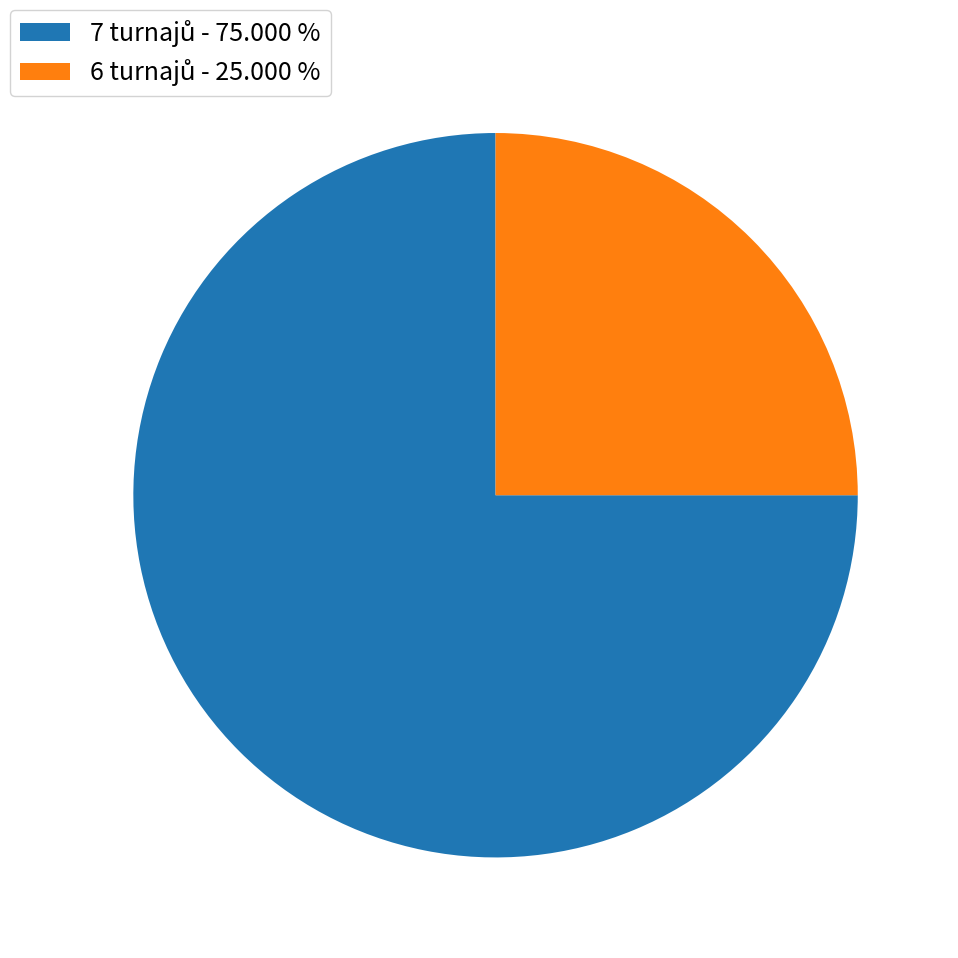

Is there a majority slice in this chart?

Yes